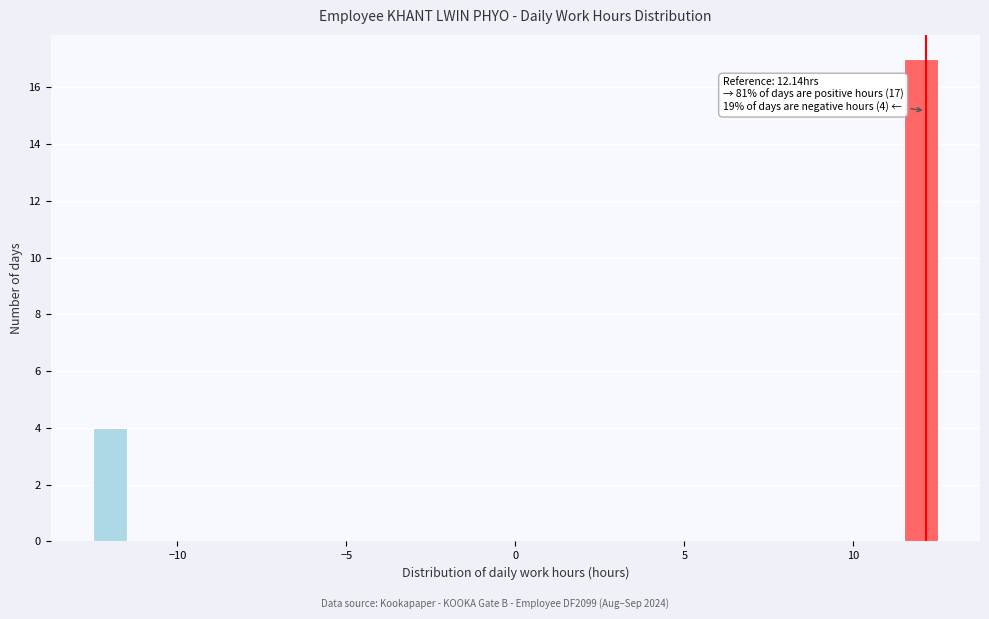

Read against the x-axis, roughly where is the centre of the tallest bar?

12.0